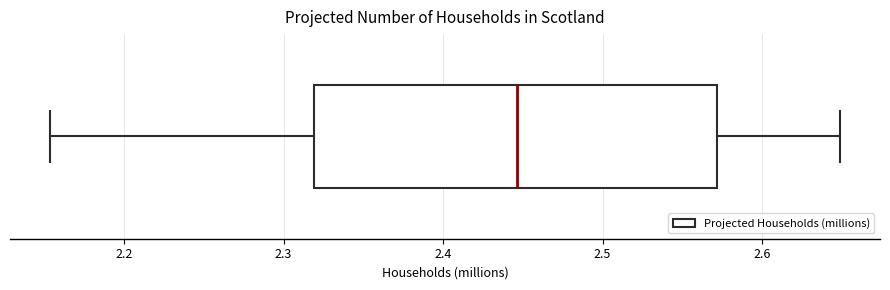

Read this box plot against the x-axis: the position of the median line, the range covered by the box, and the ends of both whiskers. The values are not printed on the chart, so give them approximately, as read against the axis.

median 2.45, box 2.32 to 2.57, whiskers 2.15 to 2.65